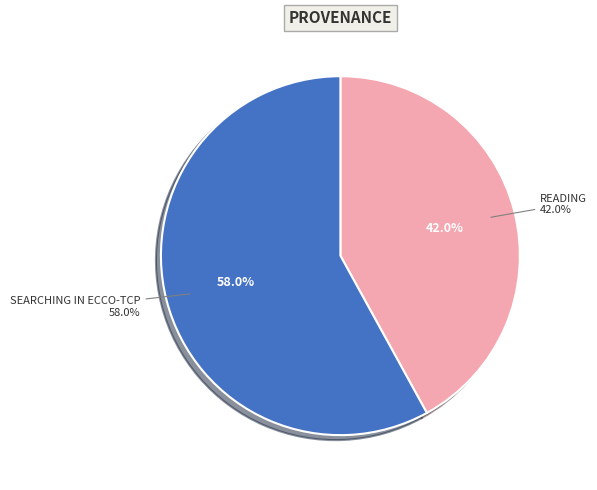

To the nearest percent, what is the combined percentage of Reading and Searching in ECCO-TCP?

100%